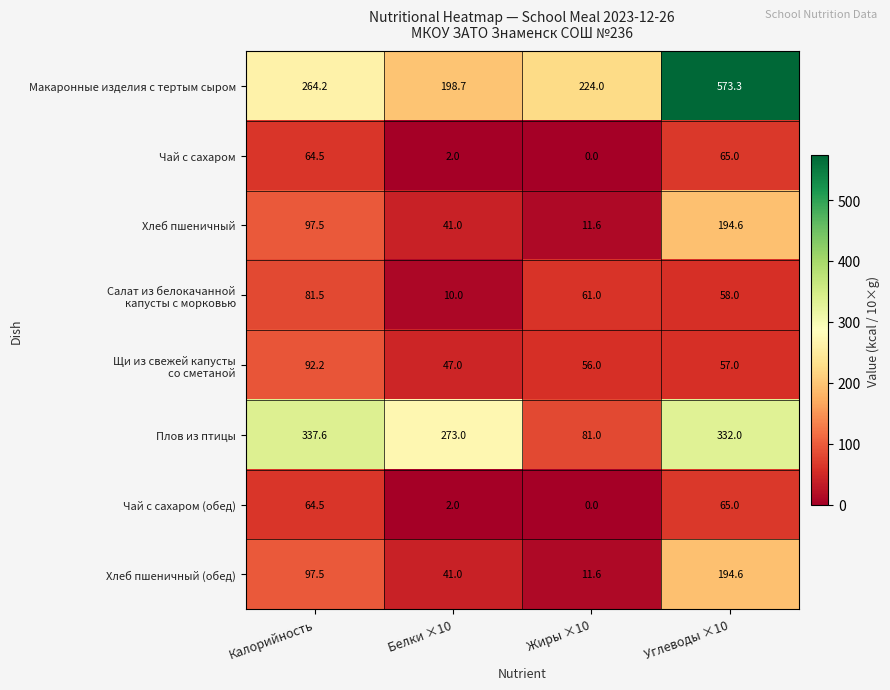

What is the difference between the Плов из птицы values at Калорийность and Белки ×10?

64.6